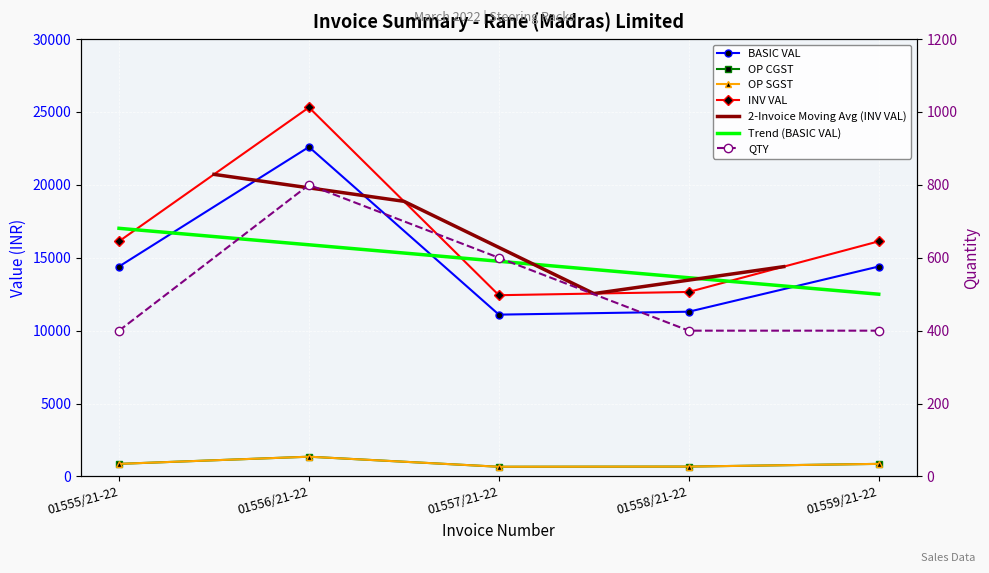

What is the total value across all series at 01555/21-22?

32656